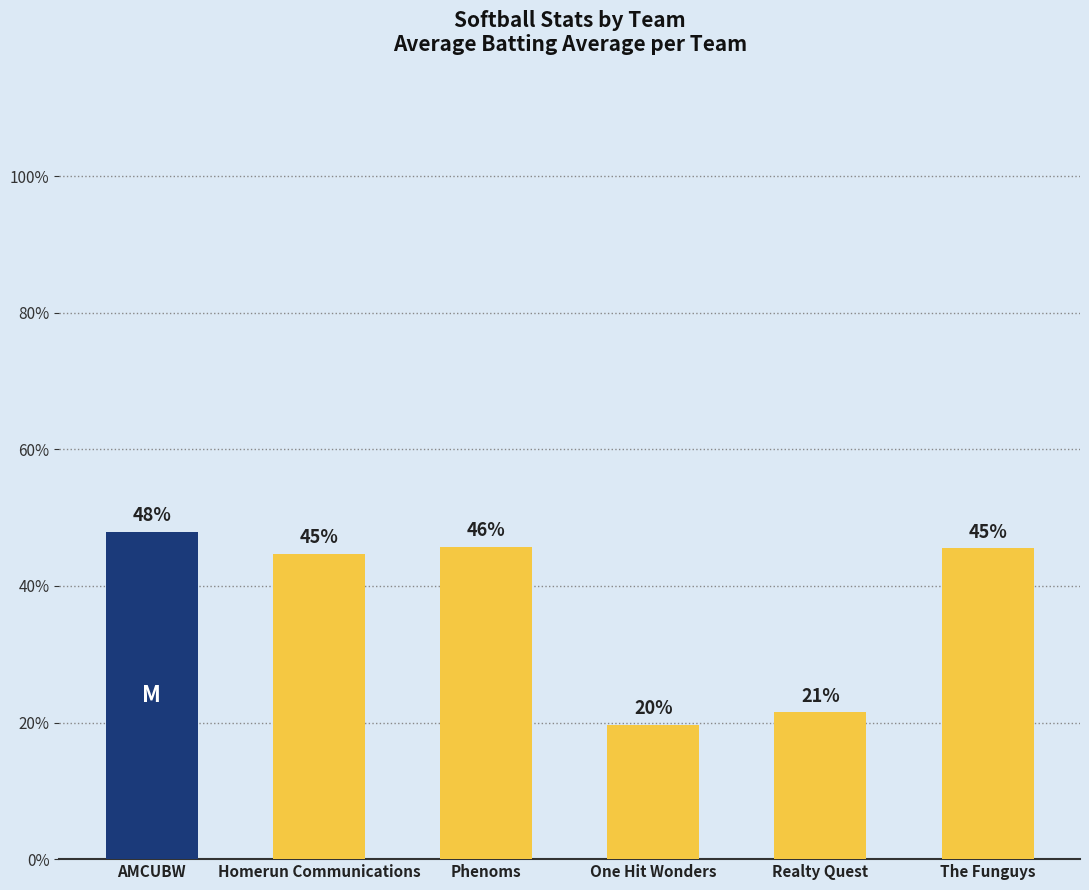

Reading left to right, list all the values displayed in this chart.

0.5	0.4	0.5	0.2	0.2	0.5